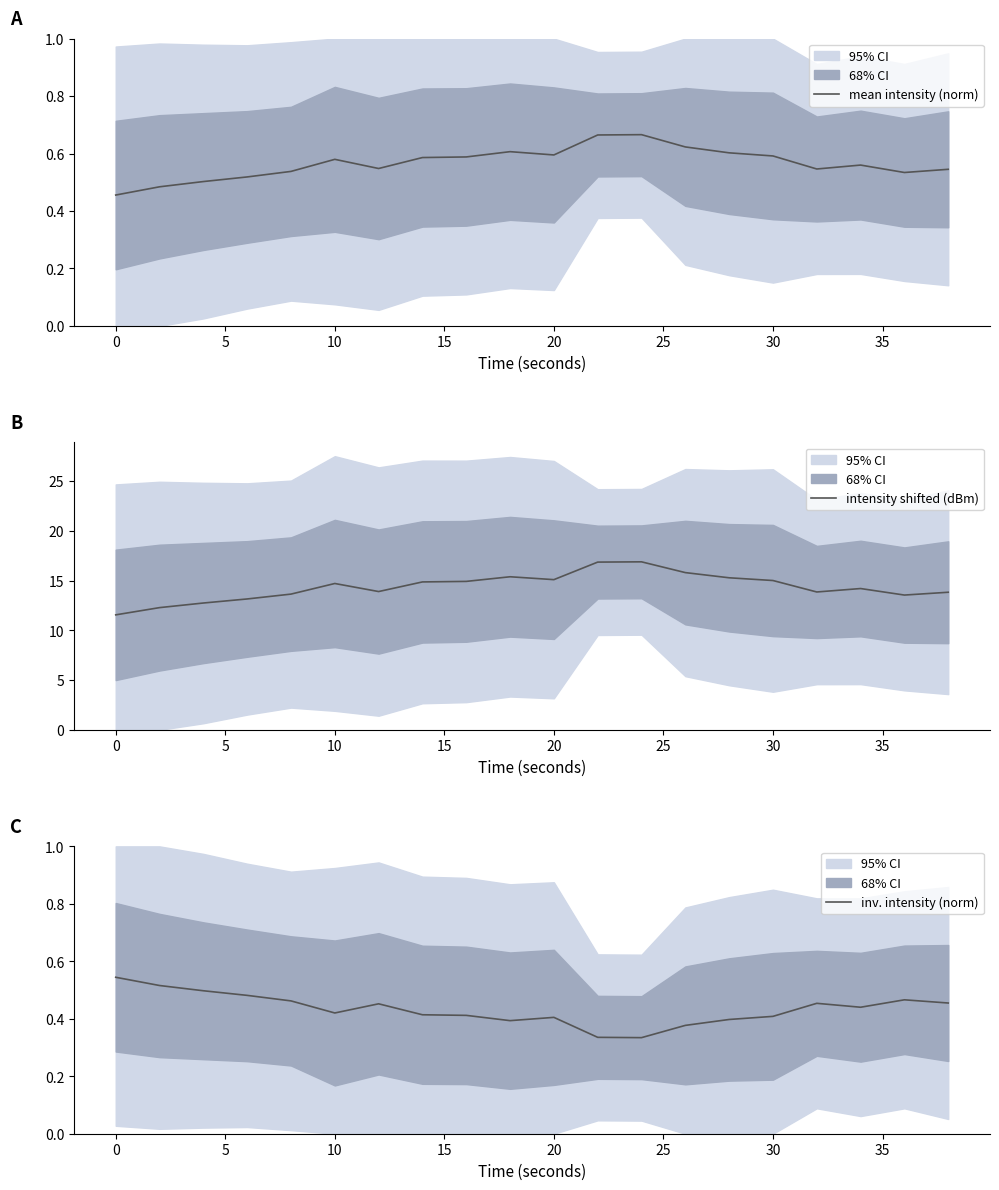

True or false: mean intensity (norm) has a value of 0.4 at 20.

False